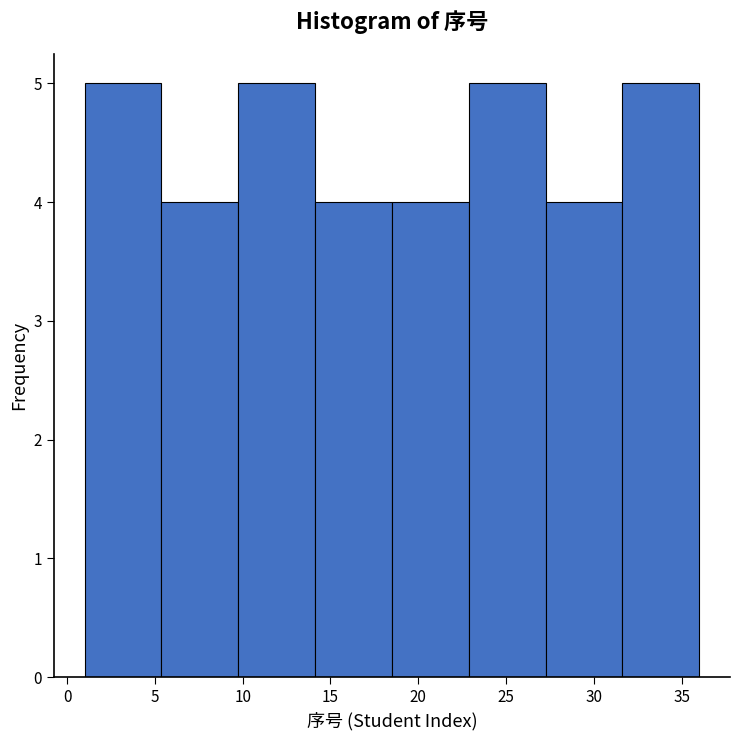

How tall is the bar that spans 23.0 to 27.5 on the x-axis? Neither the bar edges nor the heights are printed on the chart, so give them approximately, as read against the axes.

5